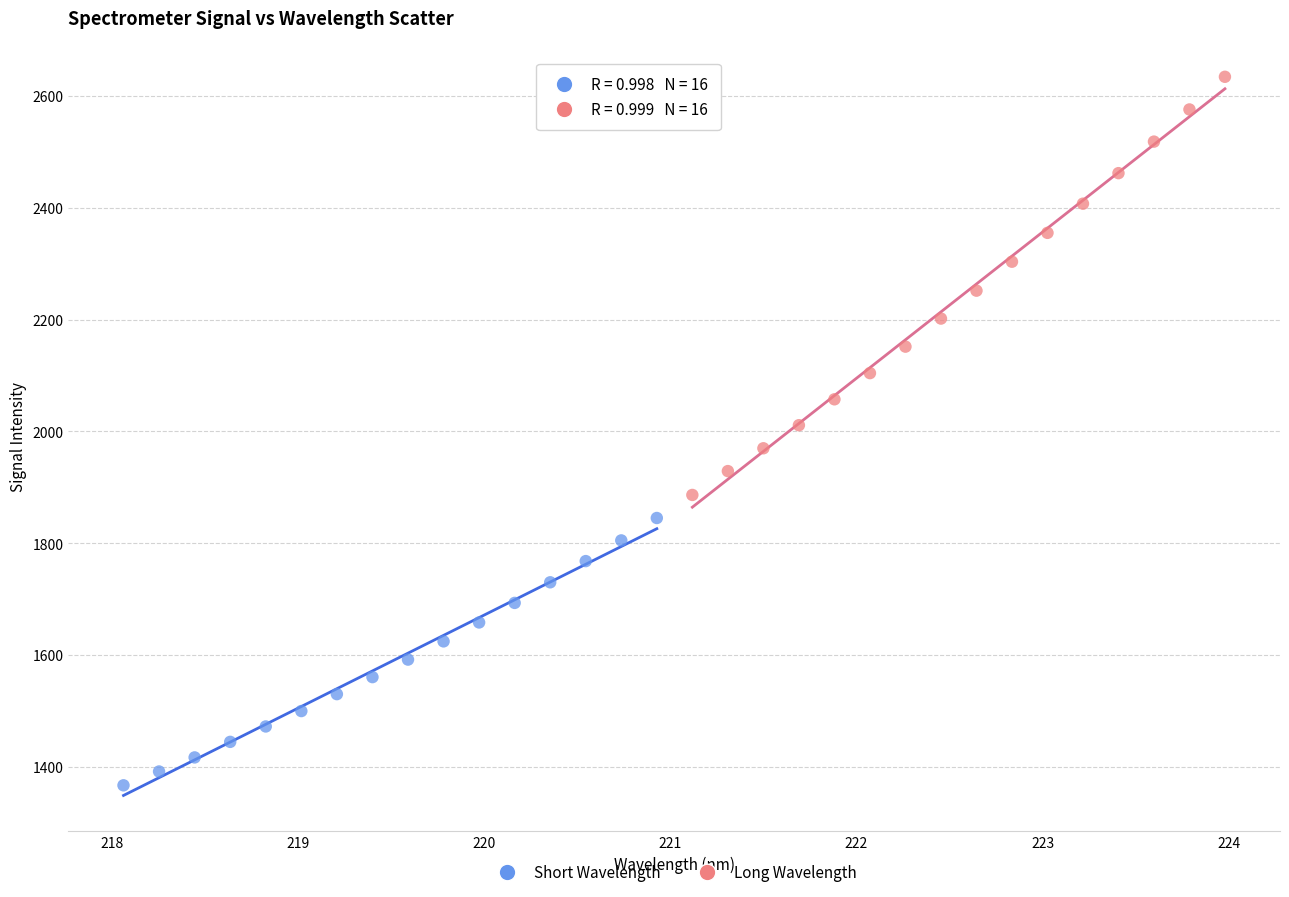

Which series contains the highest Y value?

Long Wavelength